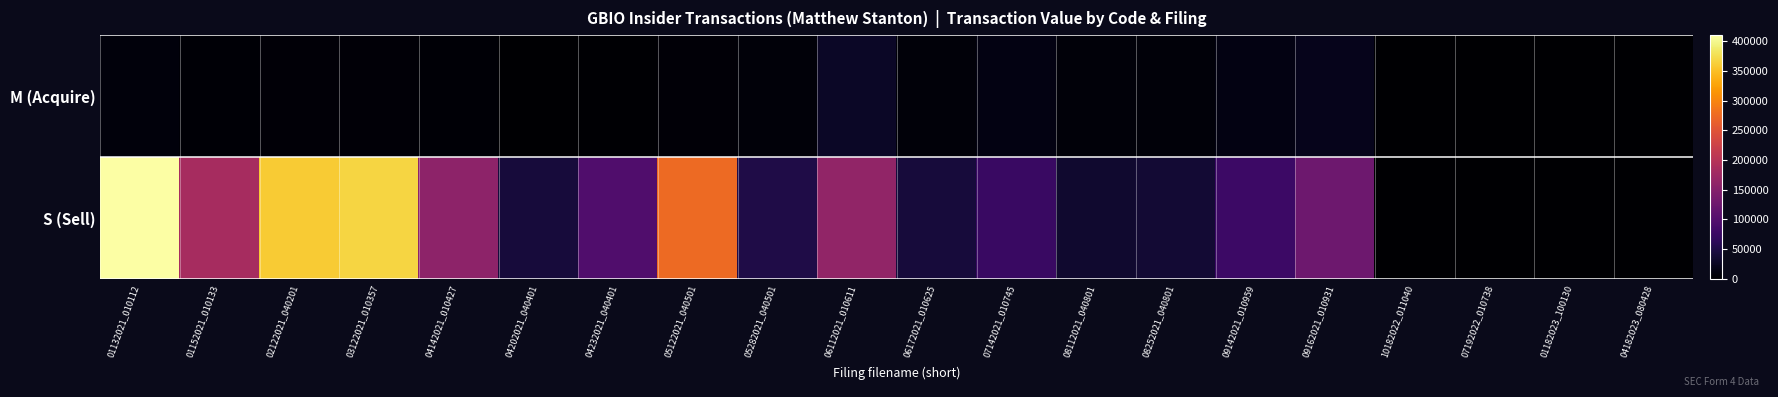

Reading left to right, list all the values displayed in this chart.

M (Acquire): 01132021_010112=8892	01152021_010133=3378	02122021_040201=6240	03122021_010357=6300	04142021_010427=3600	04202021_040401=900	04232021_040401=1800	05122021_040501=6310	05282021_040501=6885	06112021_010611=27540	06172021_010625=6885	07142021_010745=13770	08112021_040801=6885	08252021_040801=6885	09142021_010959=13770	09162021_010931=20655	10182022_011040=0	07192022_010738=0	01182023_100130=0	04182023_080428=0
S (Sell): 01132021_010112=410372	01152021_010133=183212	02122021_040201=359856	03122021_010357=367210	04142021_010427=157446	04202021_040401=42045	04232021_040401=97650	05122021_040501=275534	05282021_040501=51075	06112021_010611=163380	06172021_010625=42120	07142021_010745=75087	08112021_040801=33943	08252021_040801=37560	09142021_010959=77910	09162021_010931=126315	10182022_011040=0	07192022_010738=0	01182023_100130=0	04182023_080428=0